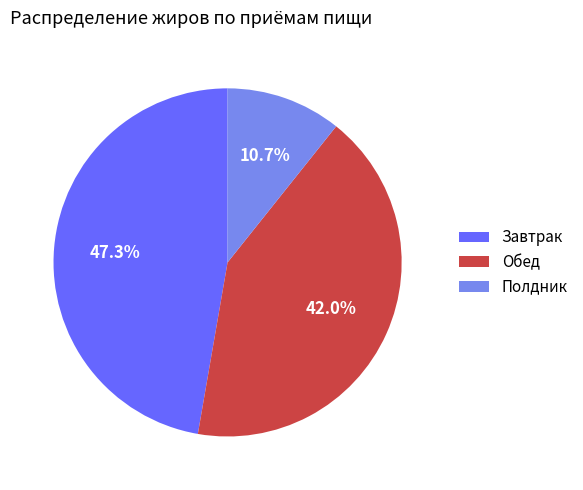

Combined, do Завтрак and Обед account for over 50%?

Yes